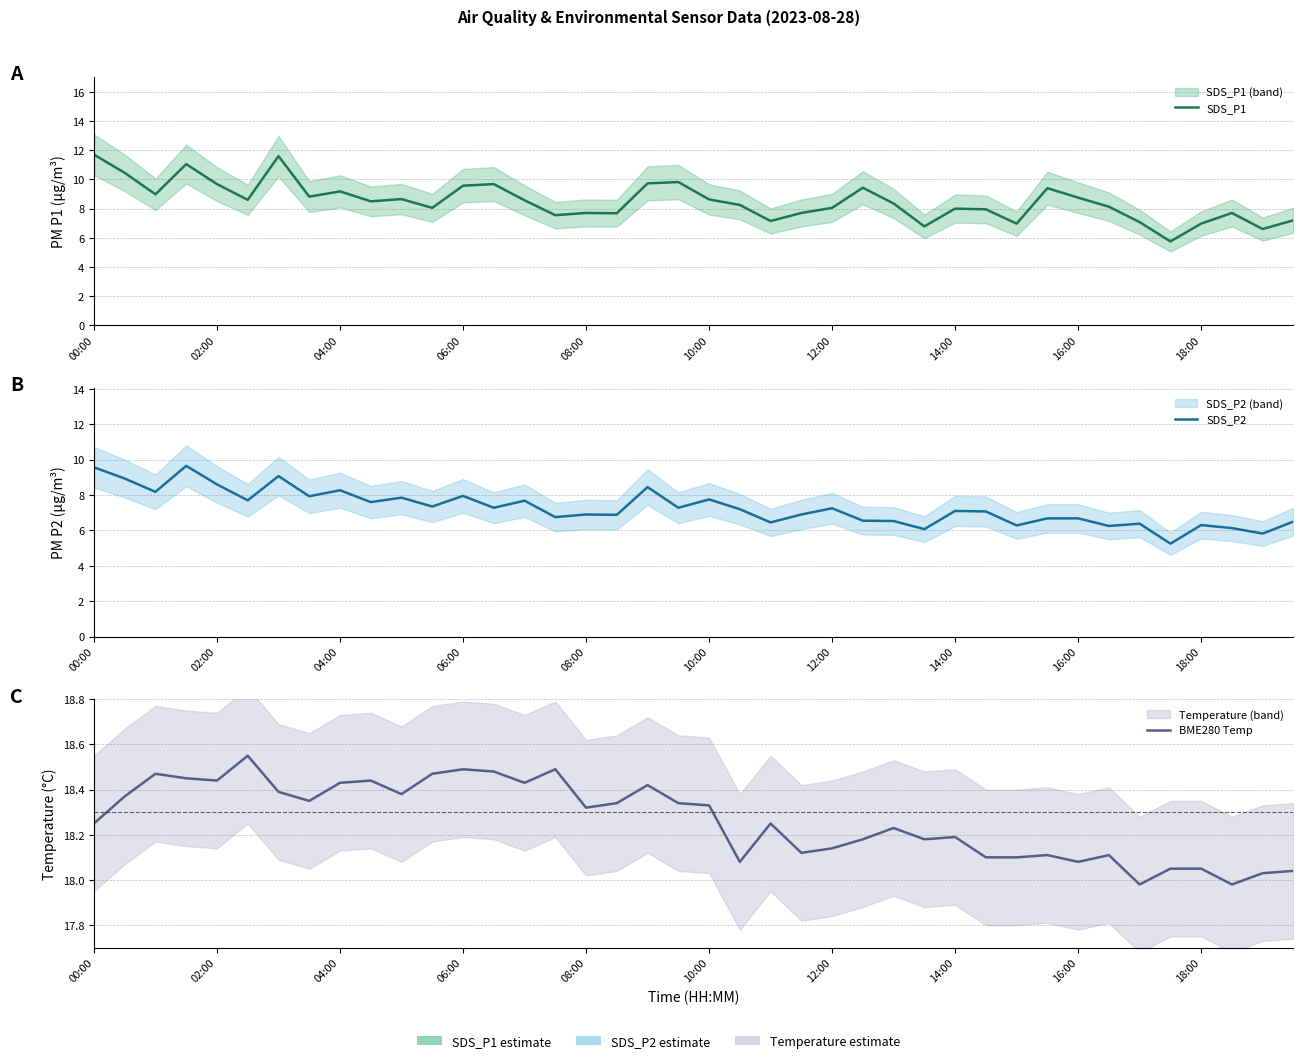

At how many categories does at least one series exceed 16?

40